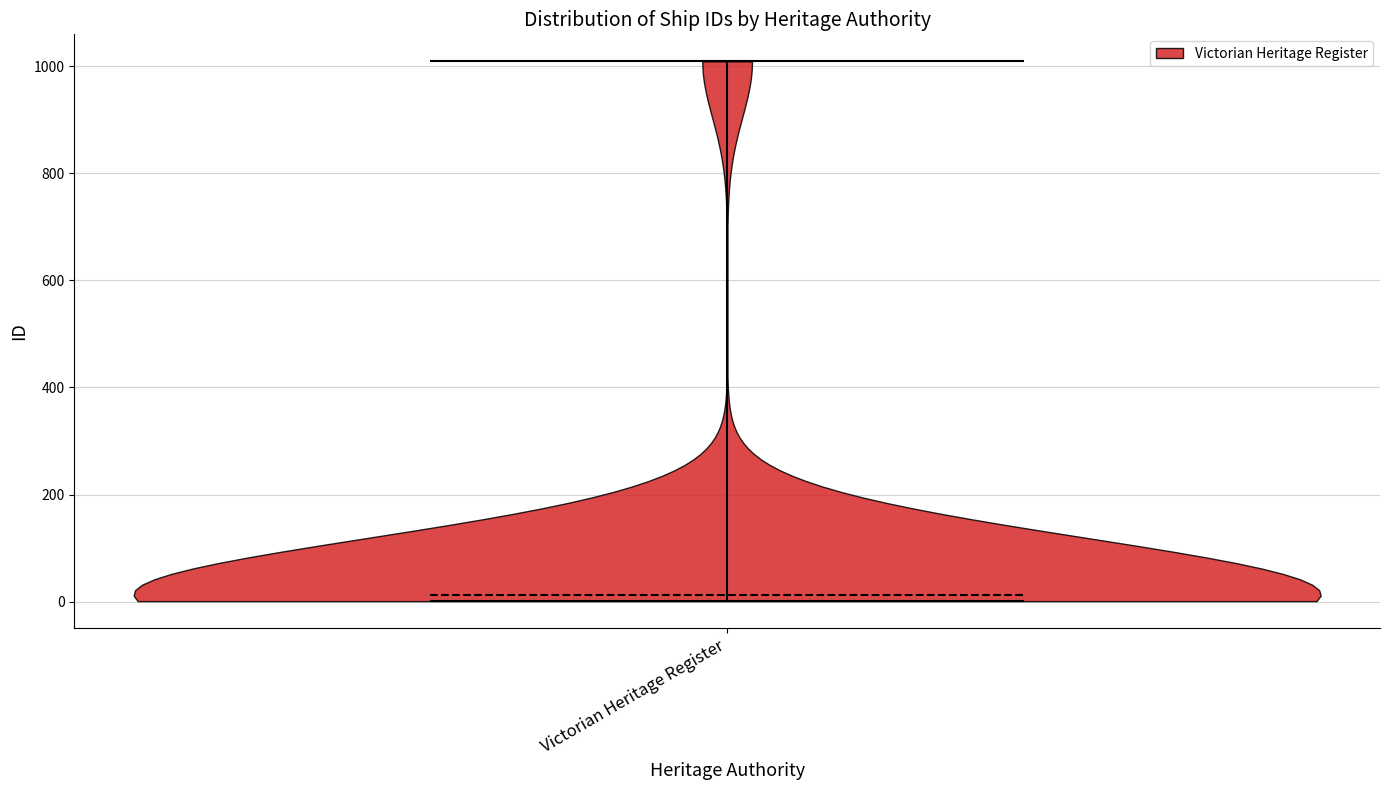

Read this violin plot against the y-axis: where its median line is, and the lowest and highest points the violin reaches. The values are not printed on the chart, so give them approximately, as read against the axis.

median line 20, lowest point 0, highest point 1000